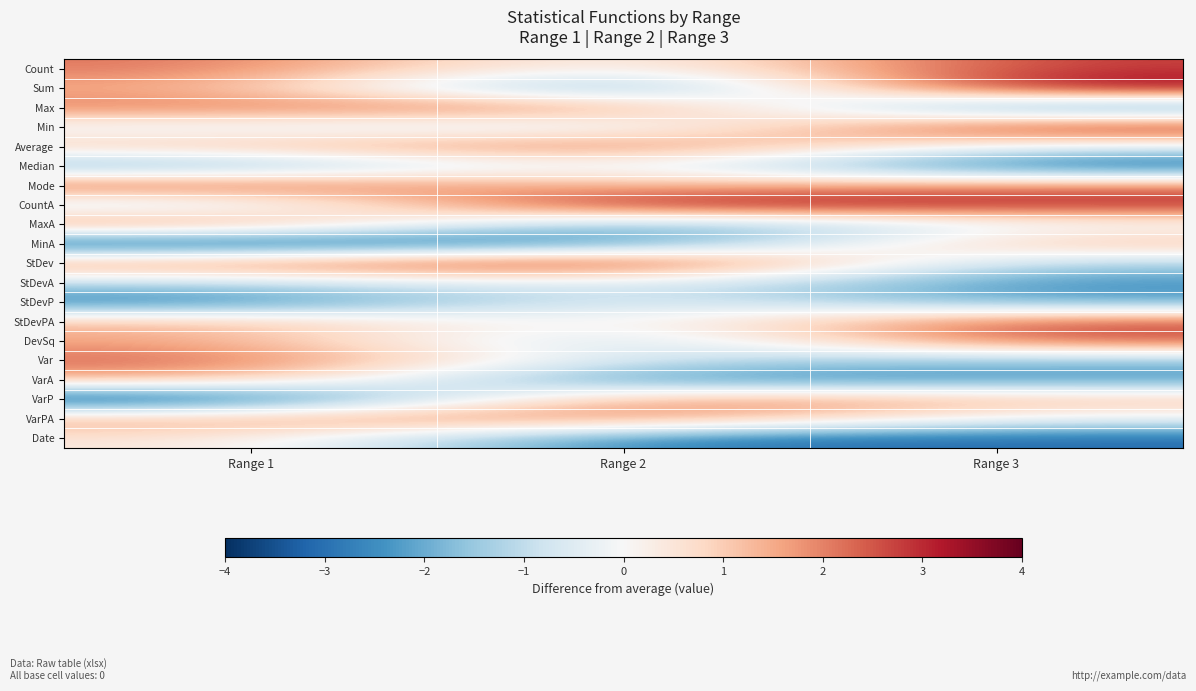

Reading left to right, transcribe all the data shown in this chart.

Count: Range 1=2.2	Range 2=-0.5	Range 3=2.9
Sum: Range 1=1.6	Range 2=-3.2	Range 3=3.8
Max: Range 1=2.1	Range 2=2.3	Range 3=-3.0
Min: Range 1=-0.4	Range 2=-1.0	Range 3=3.4
Average: Range 1=1.2	Range 2=2.6	Range 3=-0.5
Median: Range 1=-2.2	Range 2=0.4	Range 3=-3.5
Mode: Range 1=2.6	Range 2=1.1	Range 3=2.1
CountA: Range 1=-1.2	Range 2=3.8	Range 3=3.1
MaxA: Range 1=2.2	Range 2=-2.4	Range 3=-0.3
MinA: Range 1=-3.6	Range 2=-2.8	Range 3=1.5
StDev: Range 1=2.0	Range 2=3.7	Range 3=-1.4
StDevA: Range 1=-1.0	Range 2=-0.2	Range 3=-2.5
StDevP: Range 1=-3.0	Range 2=-0.2	Range 3=-2.2
StDevPA: Range 1=1.4	Range 2=-0.5	Range 3=2.7
DevSq: Range 1=1.6	Range 2=-1.5	Range 3=2.7
Var: Range 1=2.4	Range 2=-0.9	Range 3=-1.7
VarA: Range 1=1.5	Range 2=-2.9	Range 3=-2.4
VarP: Range 1=-3.9	Range 2=2.3	Range 3=1.3
VarPA: Range 1=1.6	Range 2=2.2	Range 3=-0.3
Date: Range 1=0.5	Range 2=-2.9	Range 3=-3.1